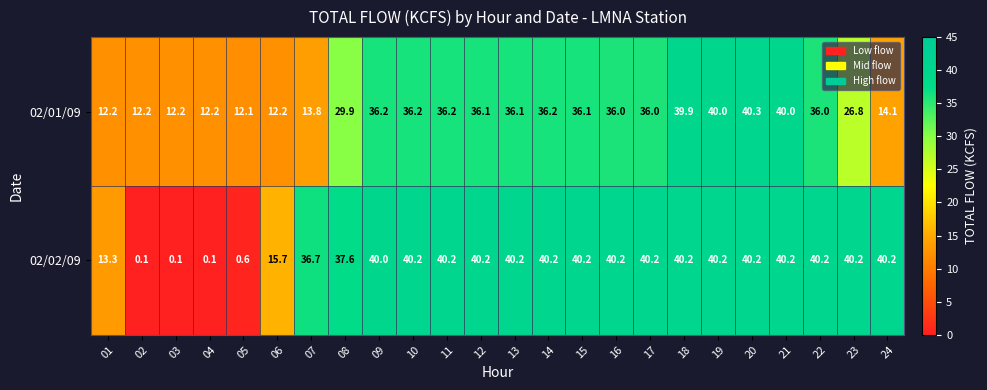

Where is 02/02/09 nearest to the value 20?

06